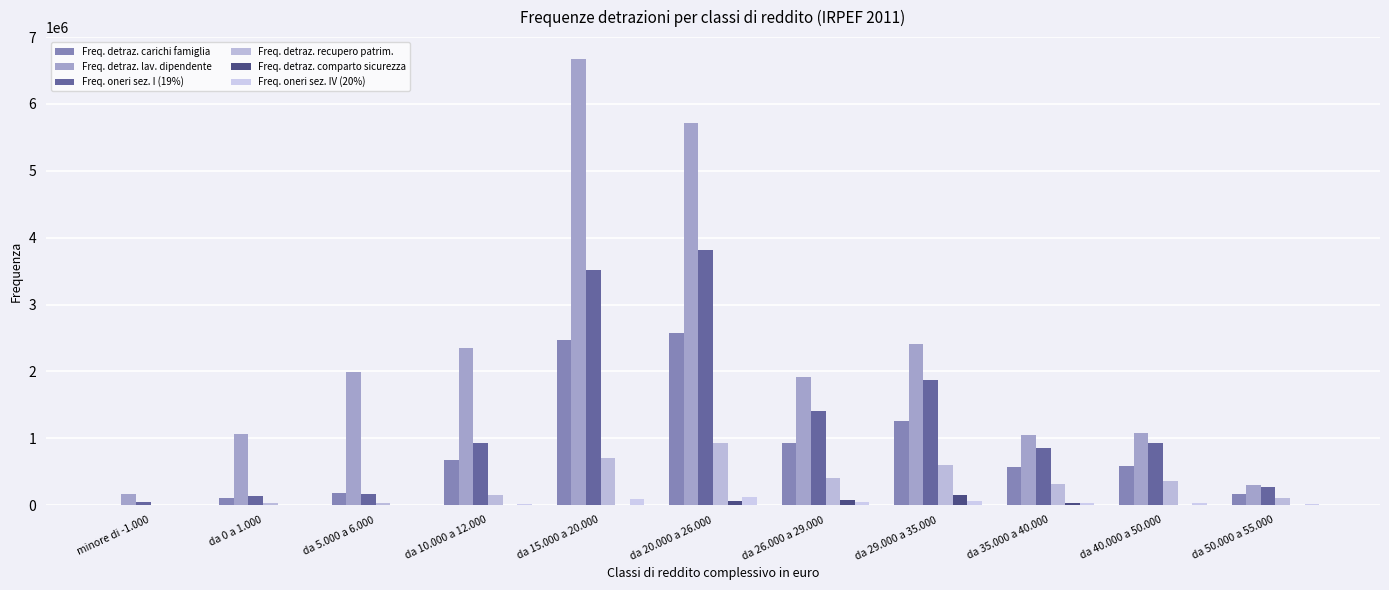

Which series has the widest spread of values?

Freq. detraz. lav. dipendente